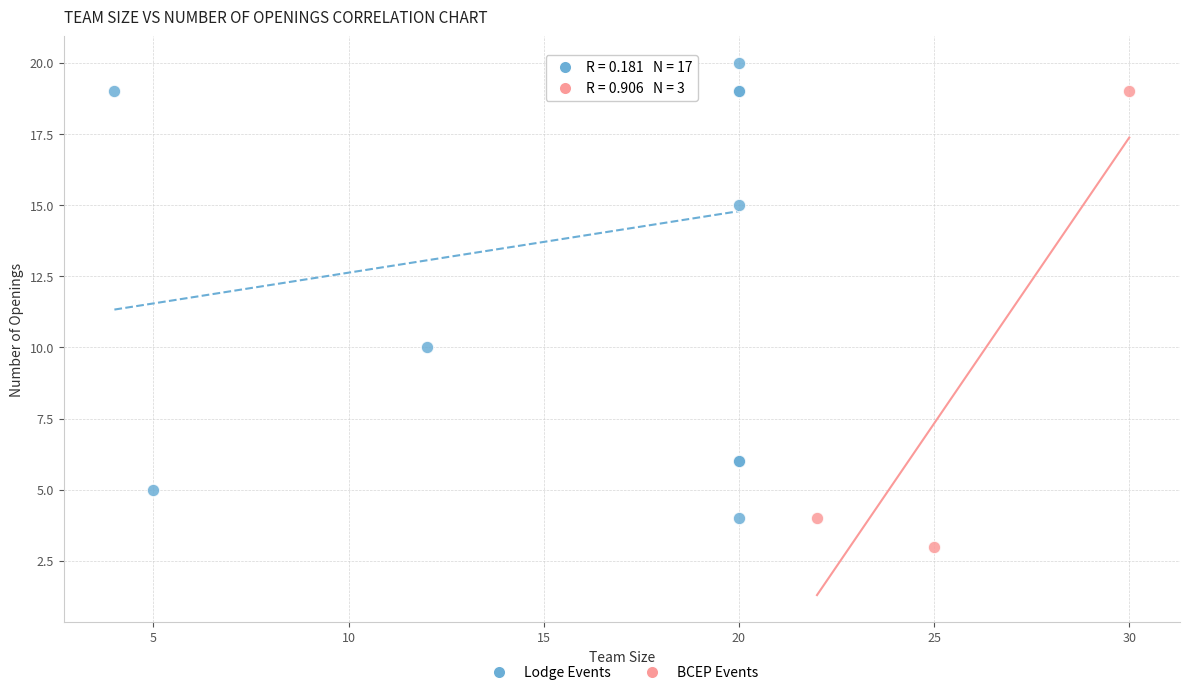

Which series contains the lowest Y value?

BCEP Events